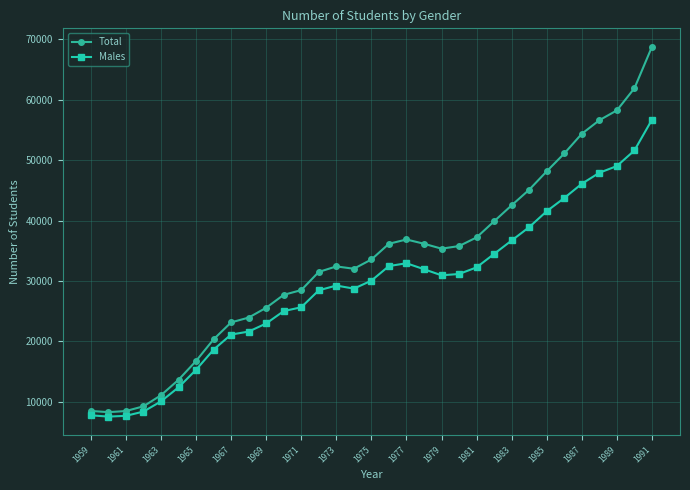

What is the value of the Total point at the 13th from the left?

28497